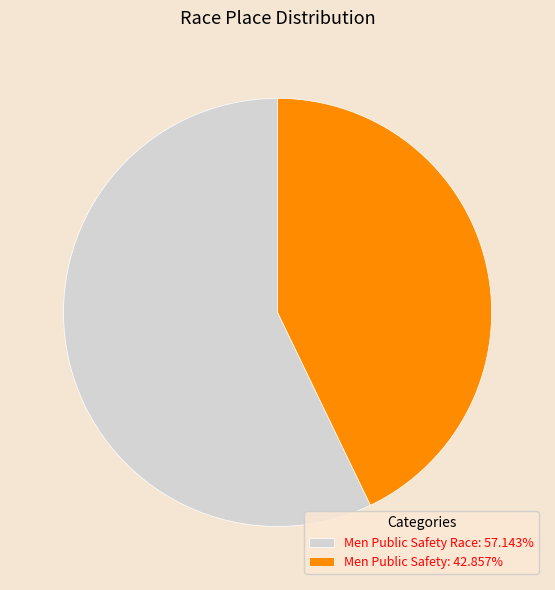

Combined, do Men Public Safety: 42.857% and Men Public Safety Race: 57.143% account for over 50%?

Yes